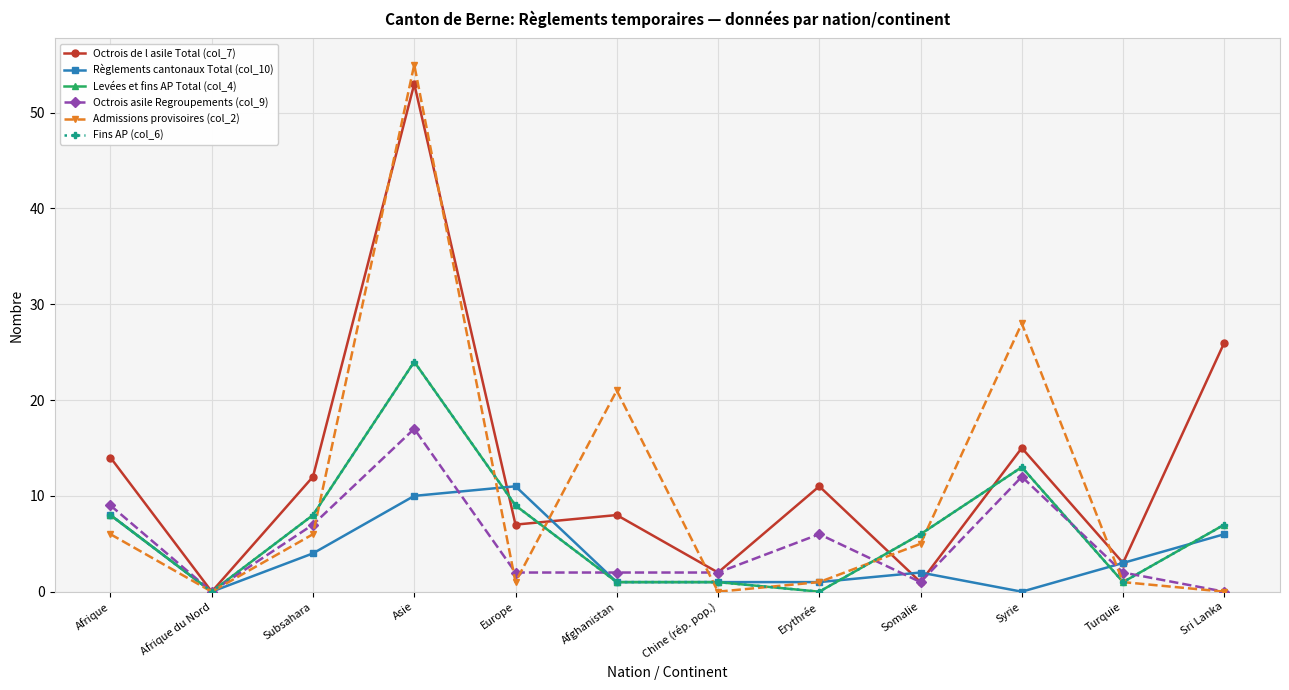

How many lines are shown in the chart?

6